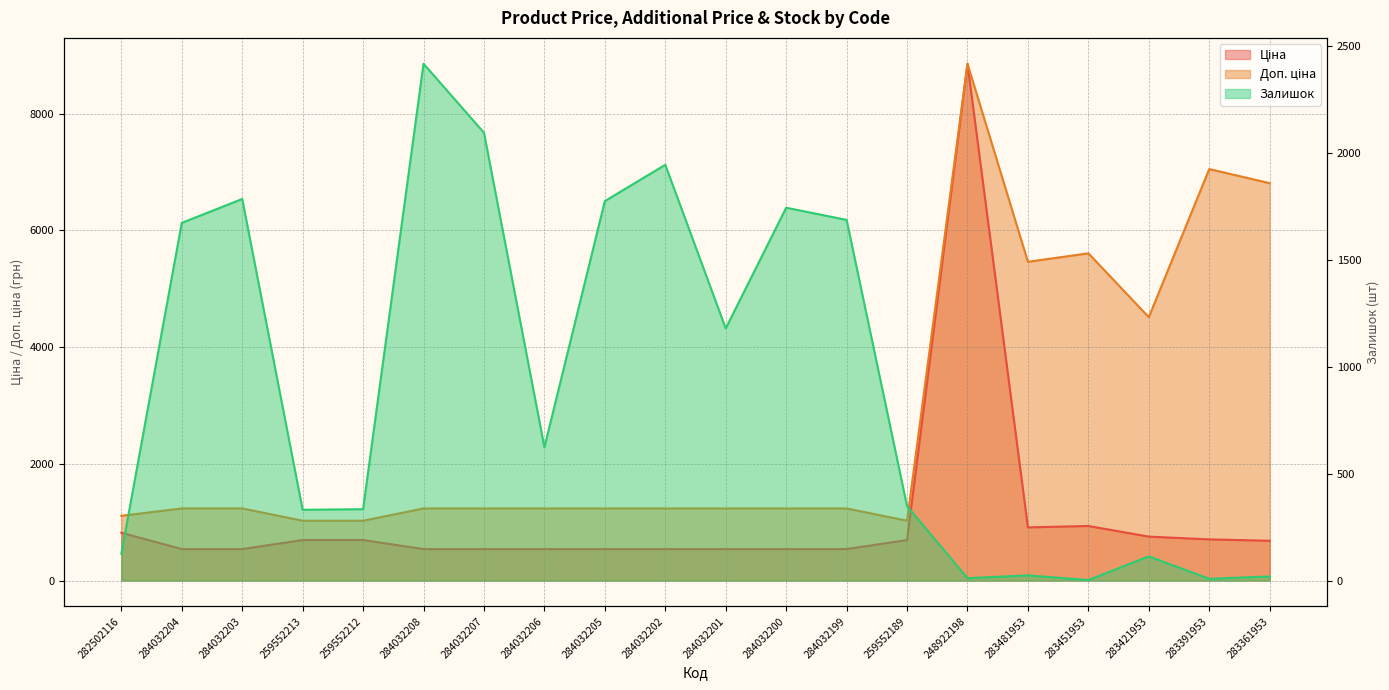

Count the number of data series in this chart.

3